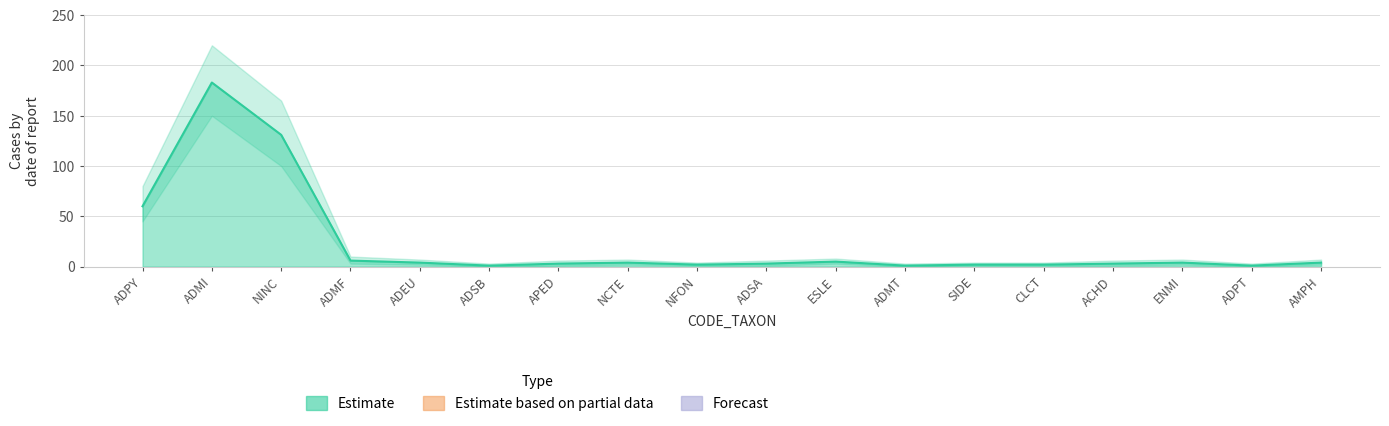

Reading left to right, list all the values displayed in this chart.

Estimate: 60	183	131	6	4	1	3	4	2	3	5	1	2	2	3	4	1	4
Estimate_low: 45	150	100	3	2	0	1	2	1	1	3	0	1	1	1	2	0	2
Estimate_high: 80	220	165	10	7	3	6	7	4	6	8	3	4	4	6	7	3	7